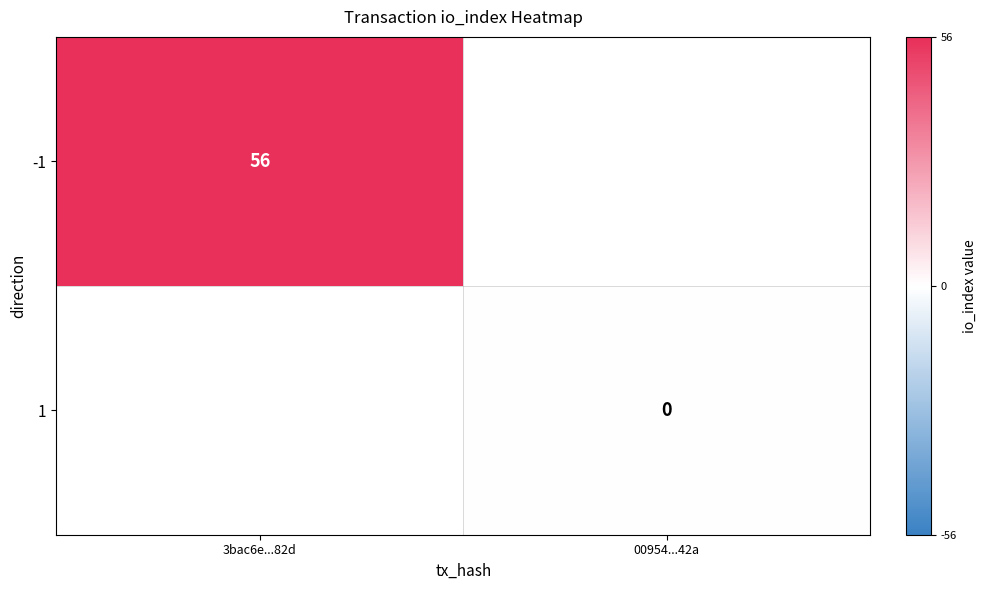

The -1 series shows 56 at 3bac6e...82d. True or false?

True